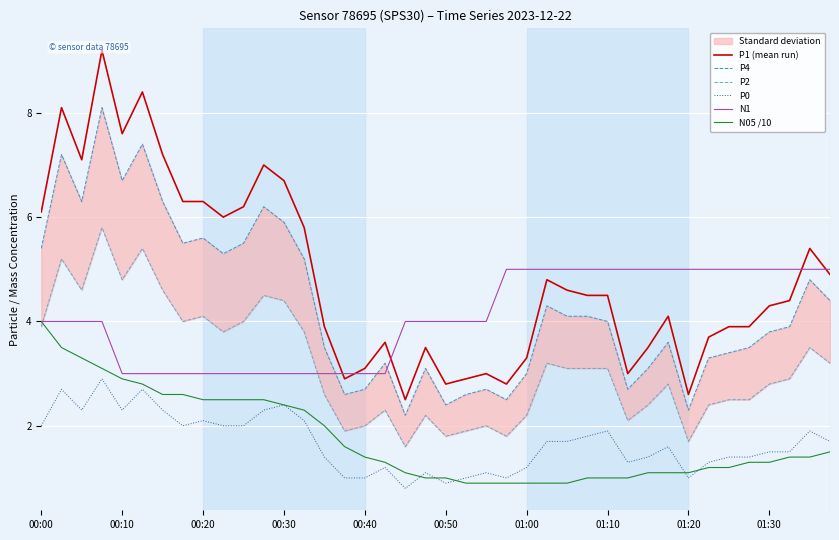

At which label does P4 first exceed 4?

00:00